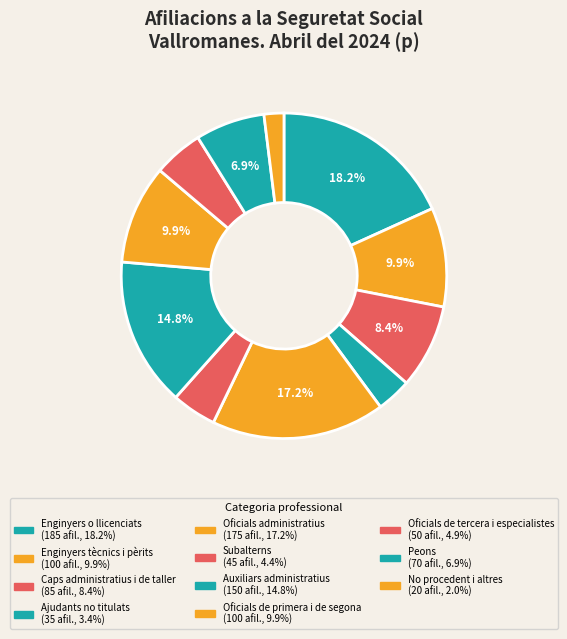

What is the ratio of the value at No procedent i altres to the value at Oficials administratius?

0.1